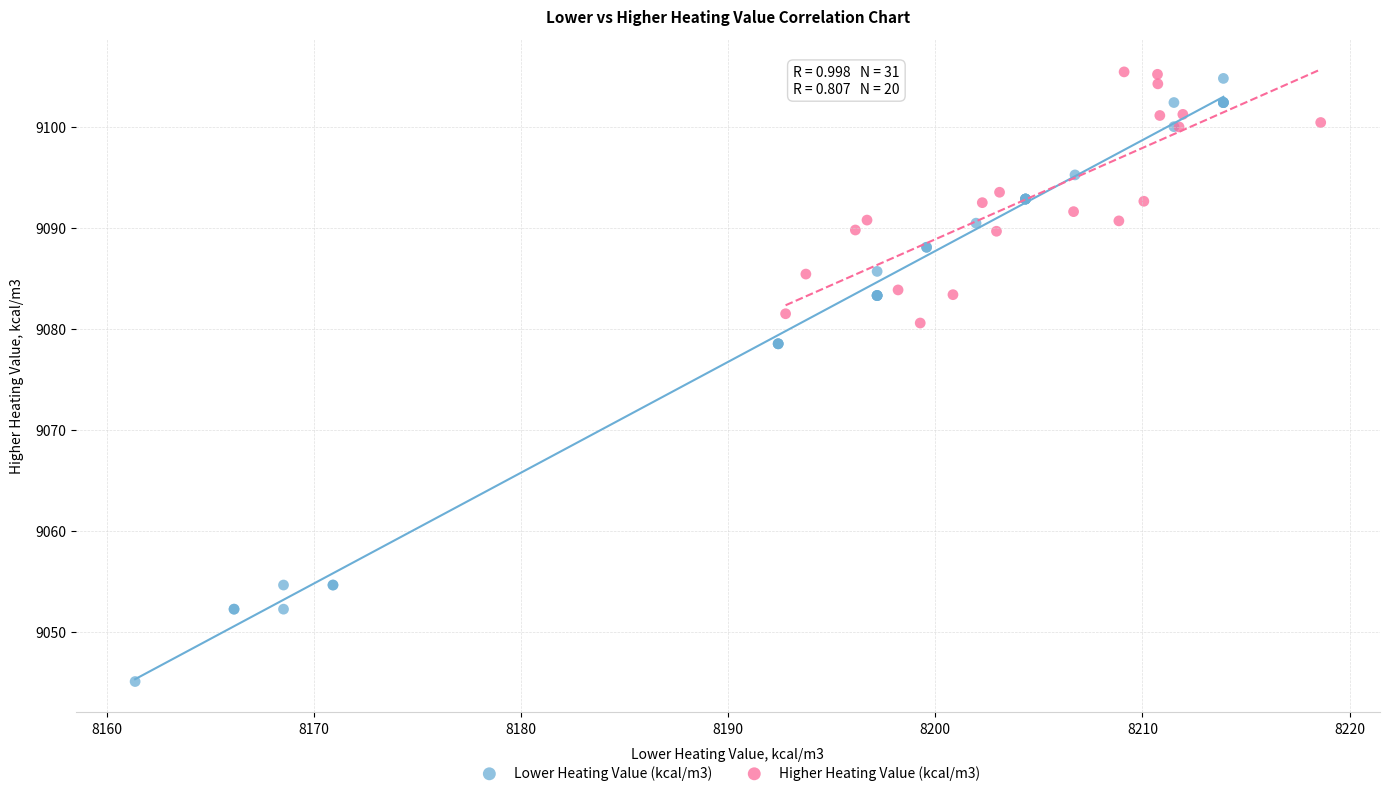

Which series reaches the minimum Y coordinate?

Lower Heating Value (kcal/m3)